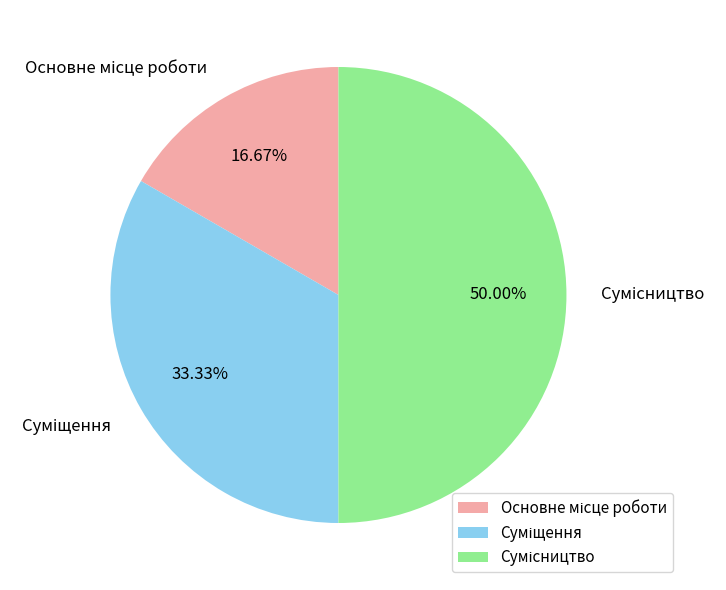

To the nearest percent, what portion does Сумісництво represent?

50%